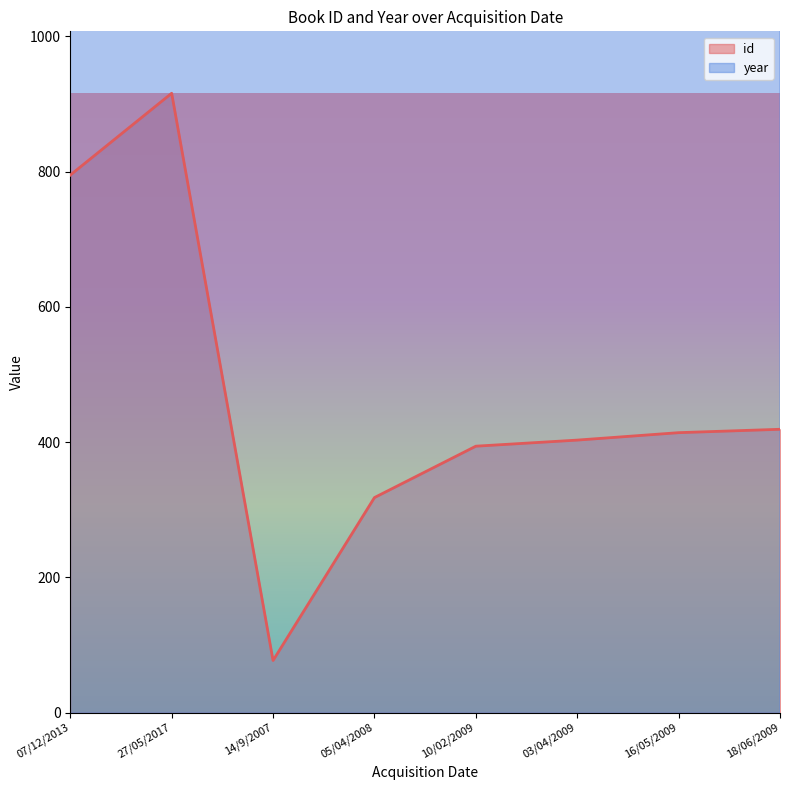

True or false: year has a value of 2006 at 14/9/2007.

True